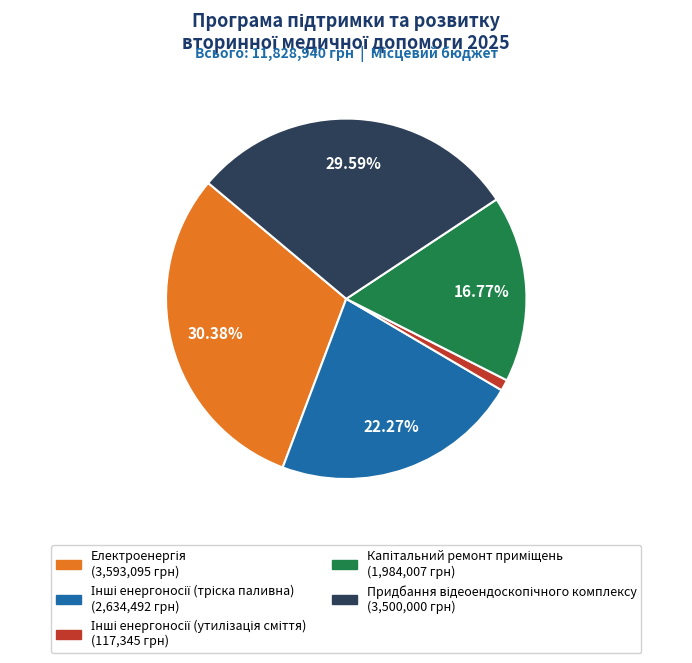

Does any single category account for the majority?

No